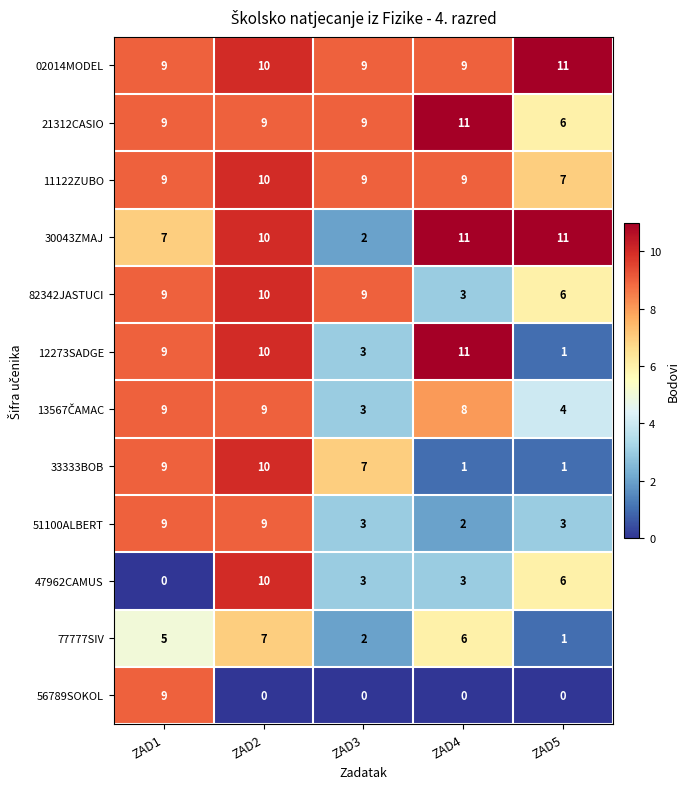

Is the value of 11122ZUBO at ZAD3 greater than the value of 82342JASTUCI at ZAD4?

Yes